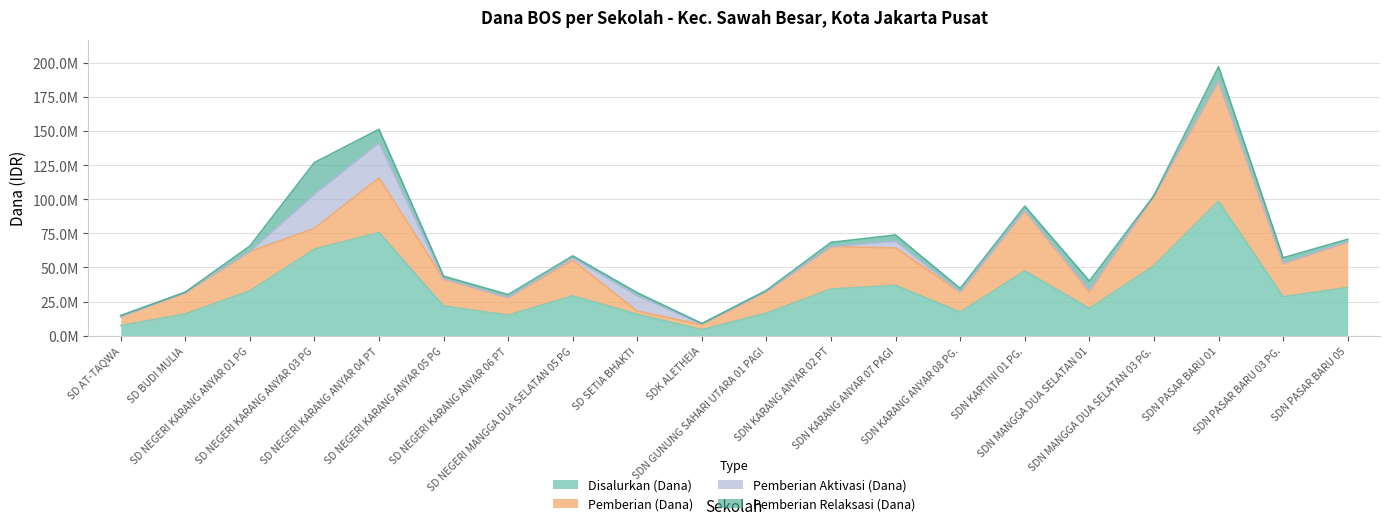

Reading left to right, list all the values displayed in this chart.

Disalurkan (Dana): 7425000	15975000	32850000	63450000	75600000	21825000	15075000	29250000	15750000	4500000	16650000	34200000	36900000	17325000	47475000	20025000	51300000	98550000	28575000	35325000
Pemberian (Dana): 6525000	15525000	28800000	15300000	40050000	19800000	12825000	26100000	2250000	3600000	15525000	31050000	27450000	14625000	43875000	11925000	51300000	87750000	24300000	33075000
Pemberian Aktivasi (Dana): 0	0	0	24975000	25650000	0	0	1800000	11250000	450000	450000	0	4950000	0	450000	1350000	0	0	225000	450000
Pemberian Relaksasi (Dana): 900000	450000	4050000	23175000	9900000	2025000	2250000	1350000	2250000	450000	675000	3150000	4500000	2700000	3150000	6750000	0	10800000	4050000	1800000